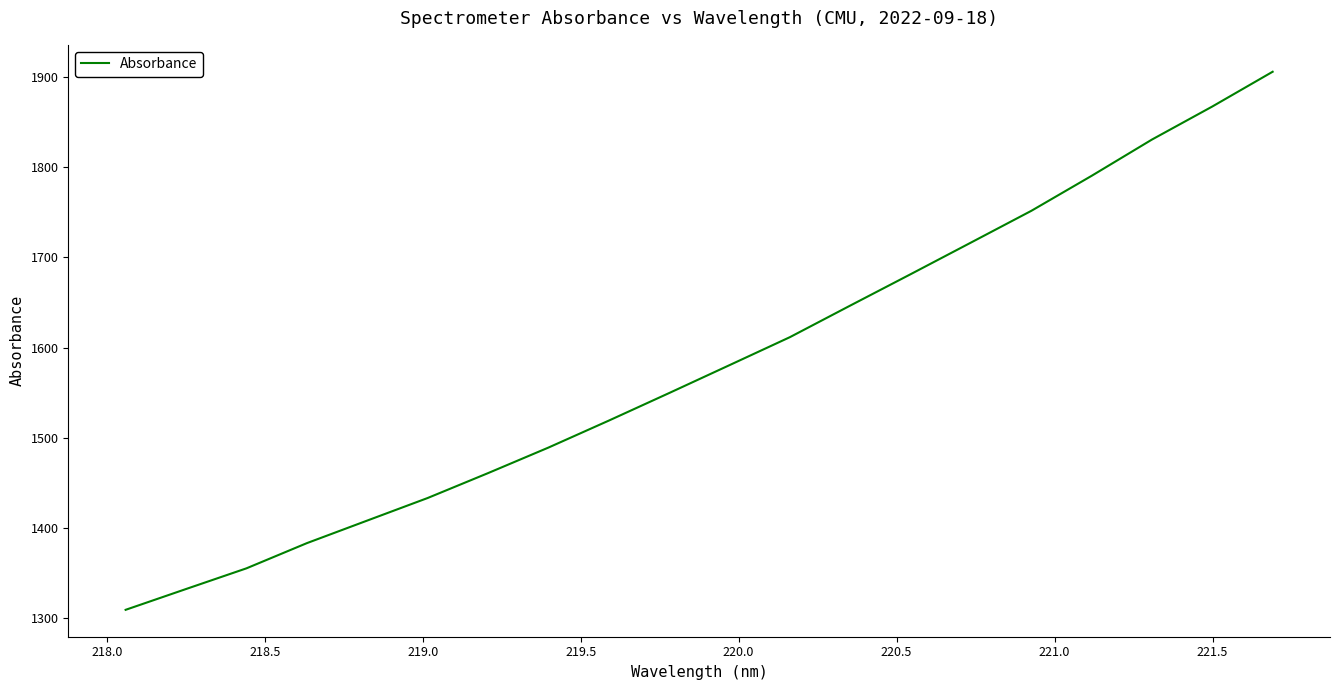

What is the minimum value shown in the chart?

1309.4